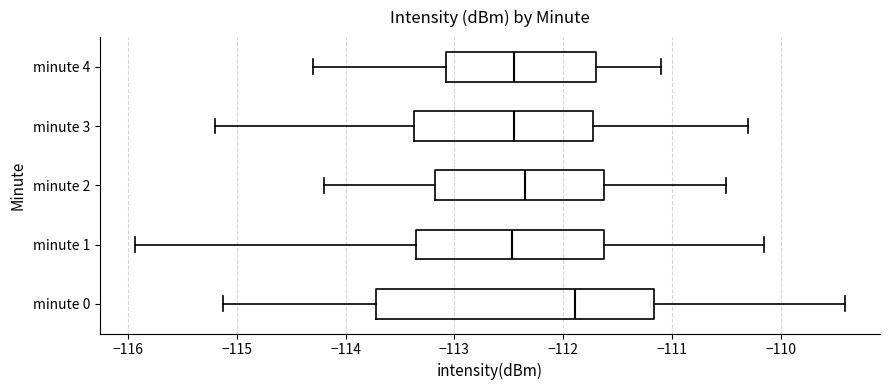

Where does the median line of the box for minute 1 sit on the x-axis? The values are not printed on the chart, so give them approximately, as read against the axis.

-112.5